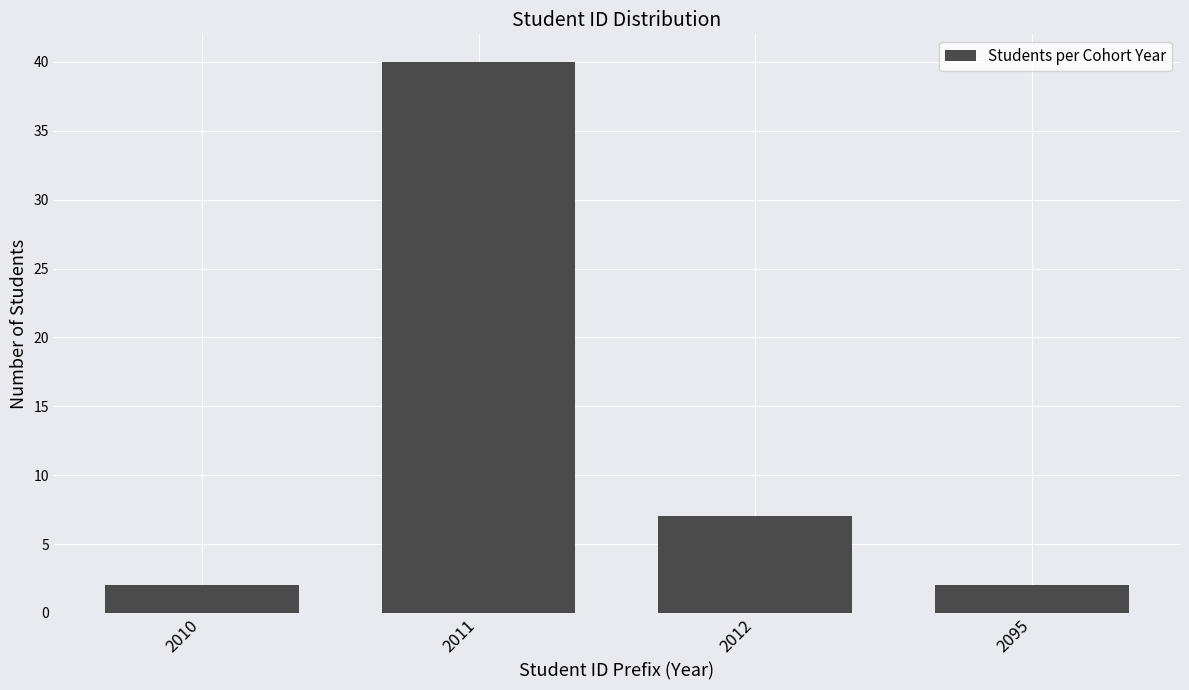

Reading left to right, list all the values displayed in this chart.

2010=2	2011=40	2012=7	2095=2